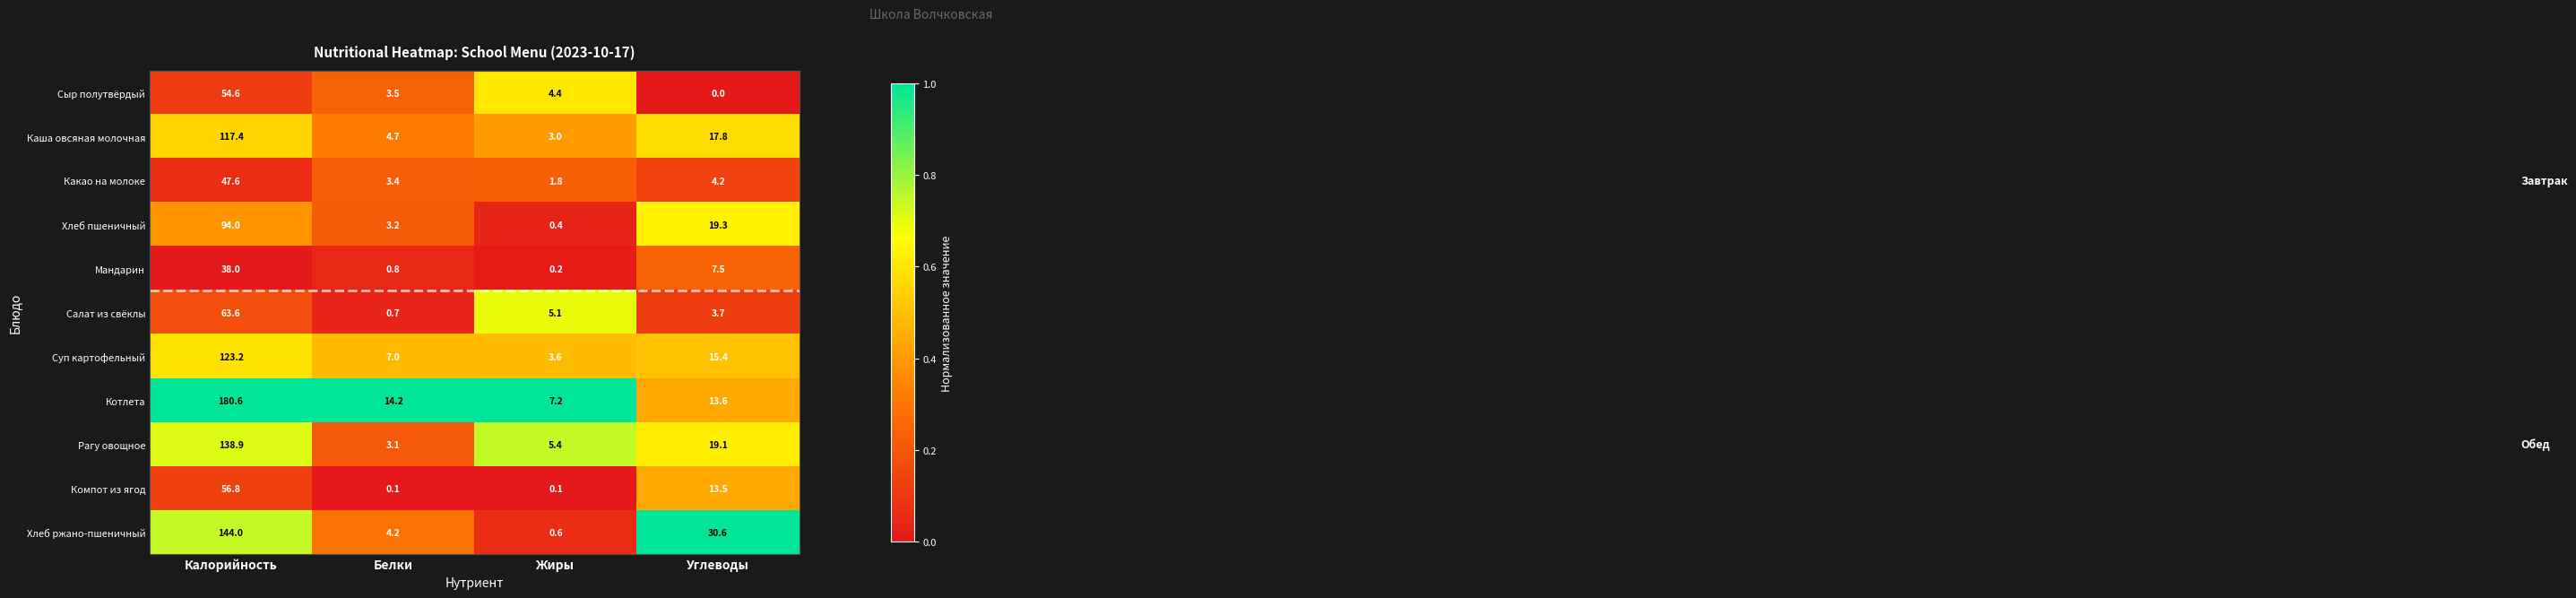

At which label does Суп картофельный first exceed 15?

Калорийность